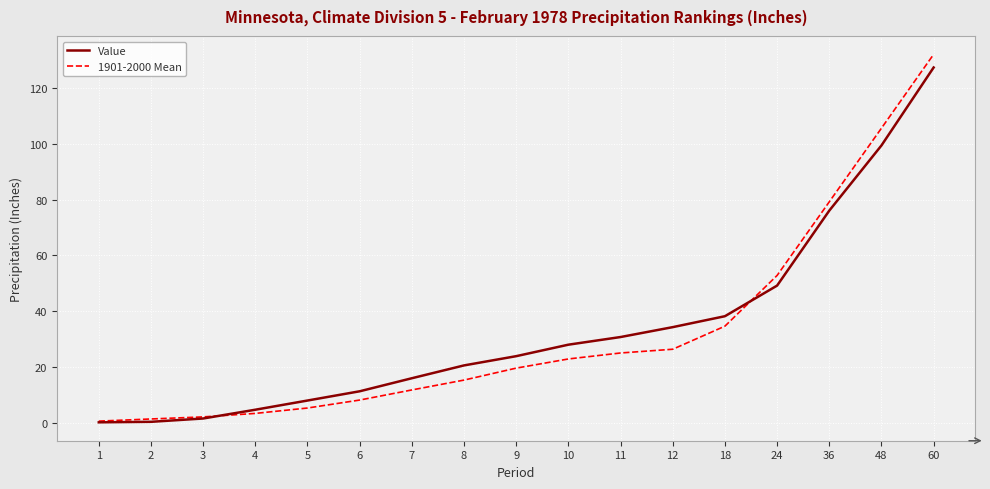

Is the value of 1901-2000 Mean at 9 greater than the value of Value at 6?

Yes